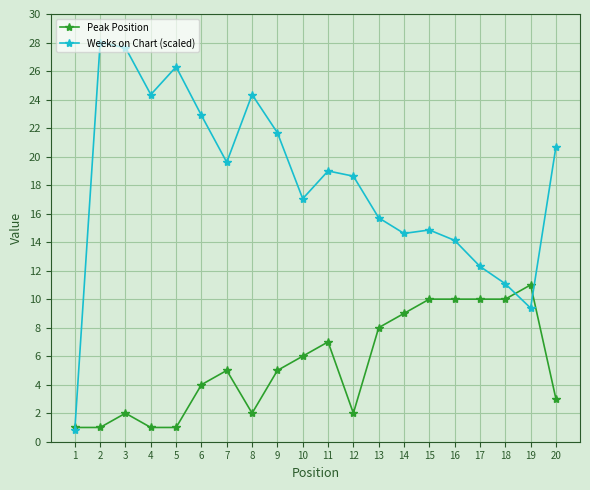

Where is the first local maximum for Peak Position?

3